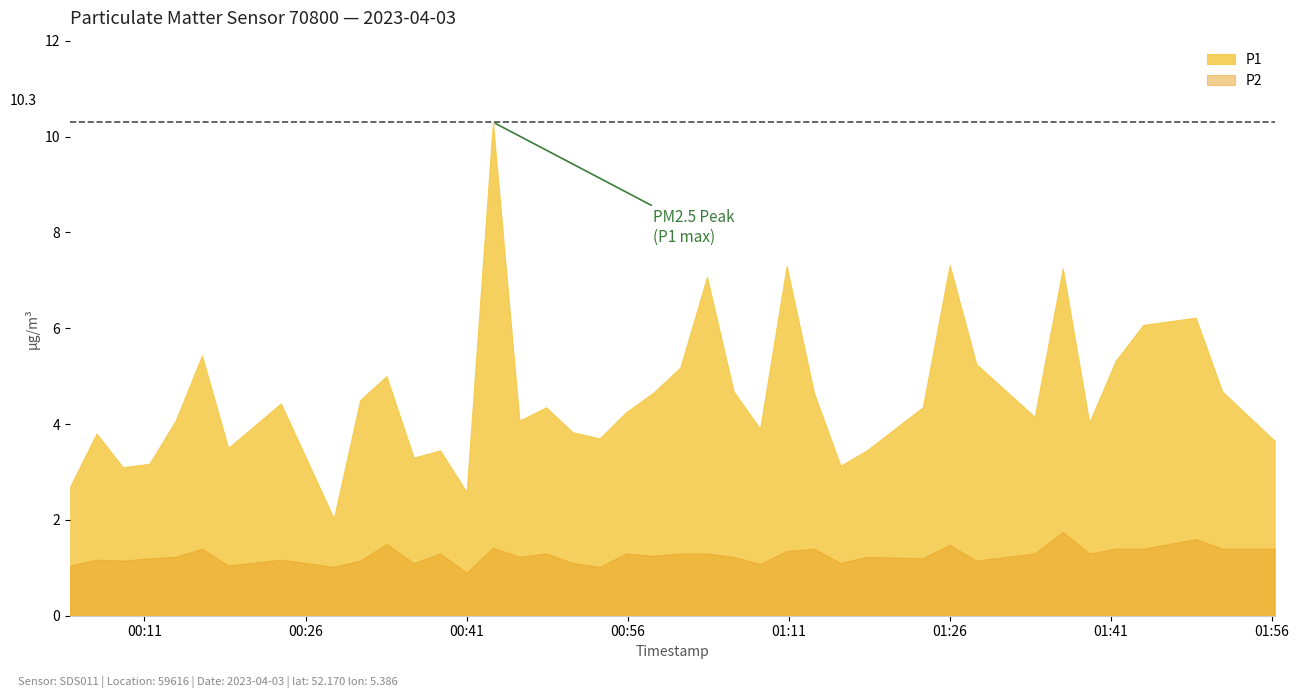

What is the minimum value for P2?

0.9